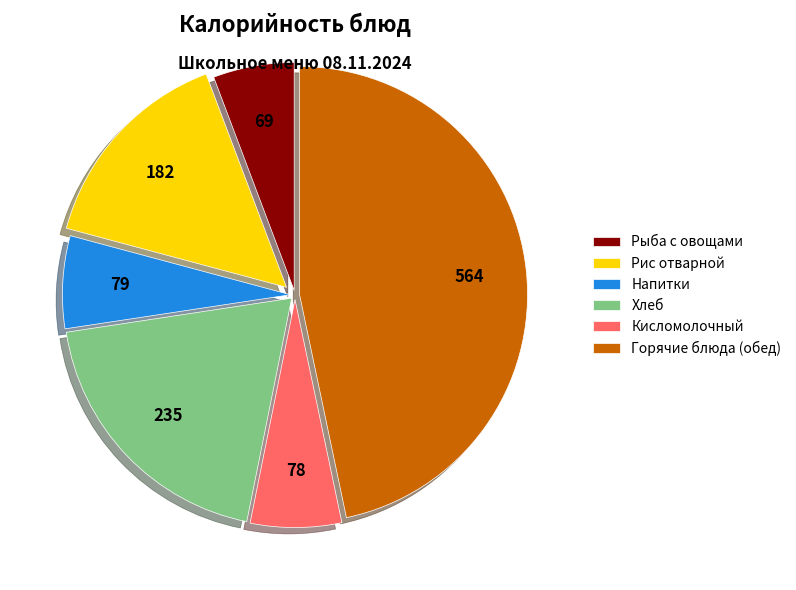

Which category has the biggest portion of the pie?

Горячие блюда (обед)